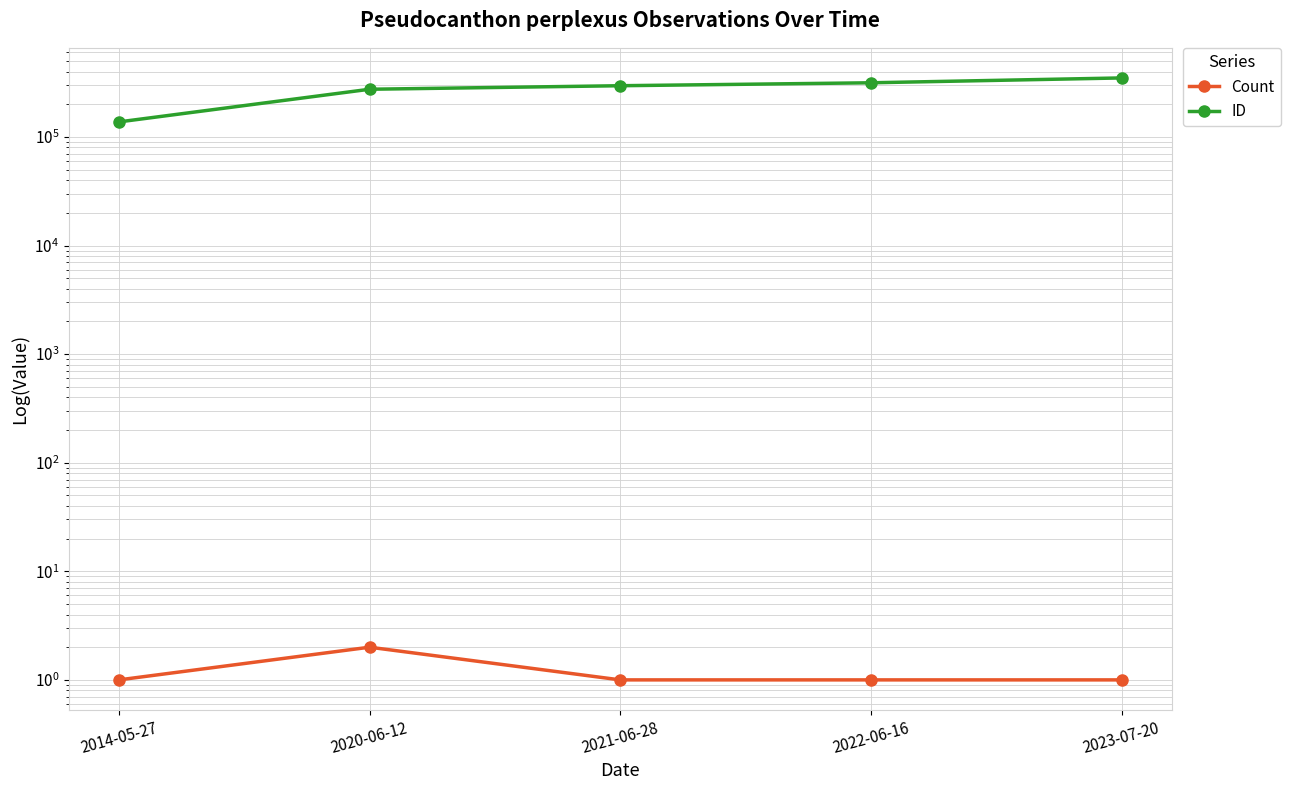

How many series are shown in this chart?

2